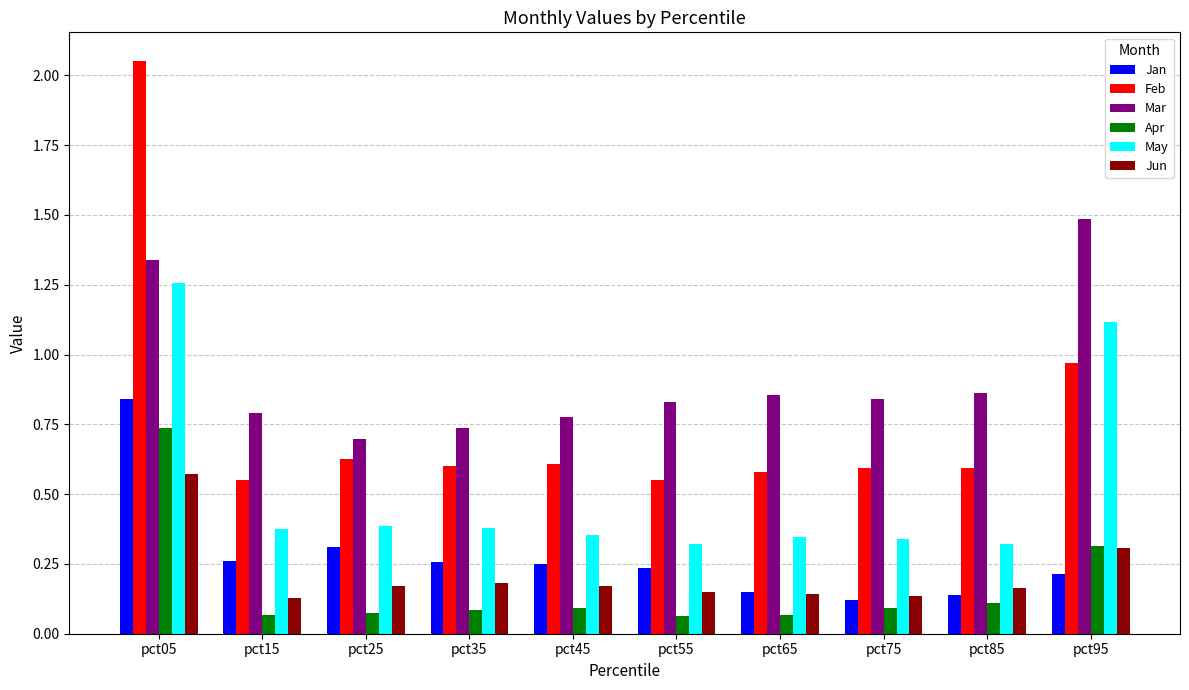

What is the sum of all Jan values?

2.8